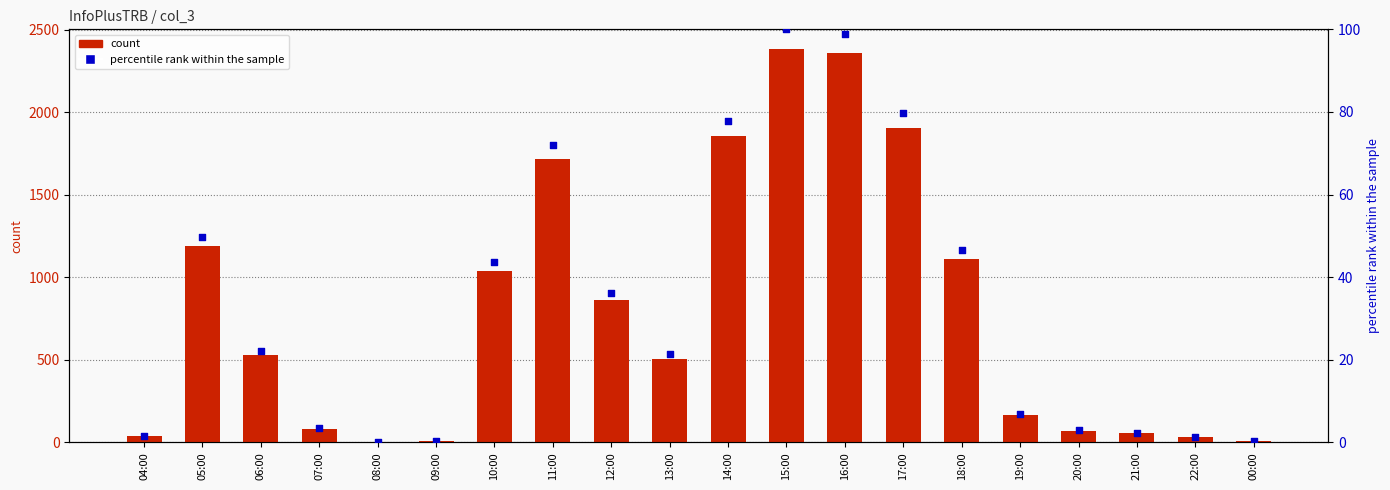

Which series contains the highest Y value?

count